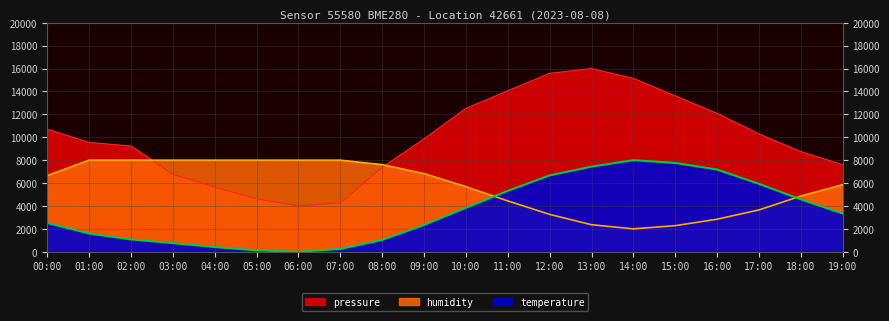

True or false: temperature has a value of 5318.6 at 11:00.

True